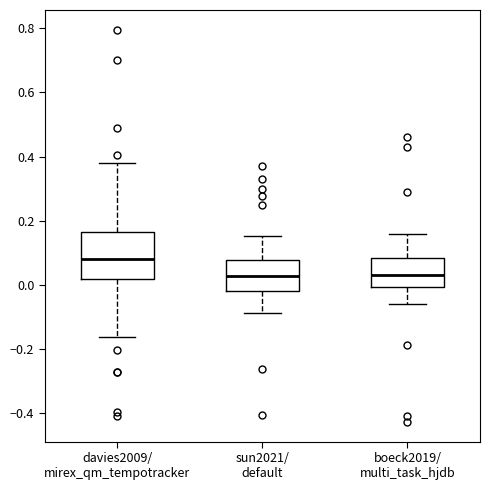

Which box's median line is the highest?

davies2009/ mirex_qm_tempotracker